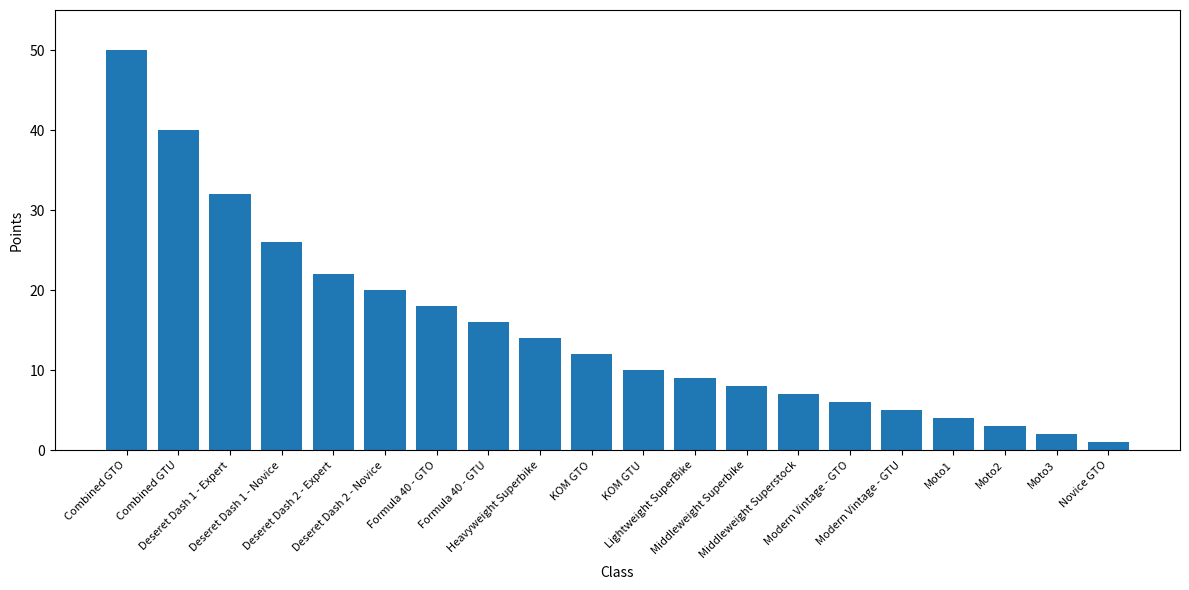

What is the label of the 13th bar from the right?

Formula 40 - GTU